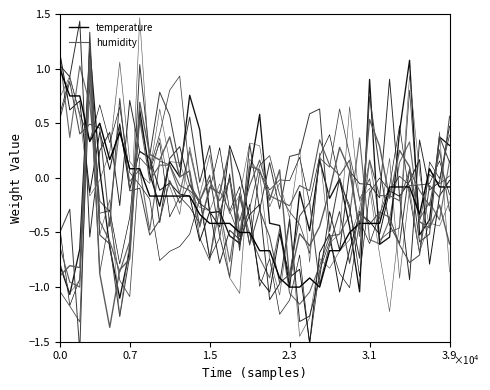

What is the maximum value for humidity?

1.0